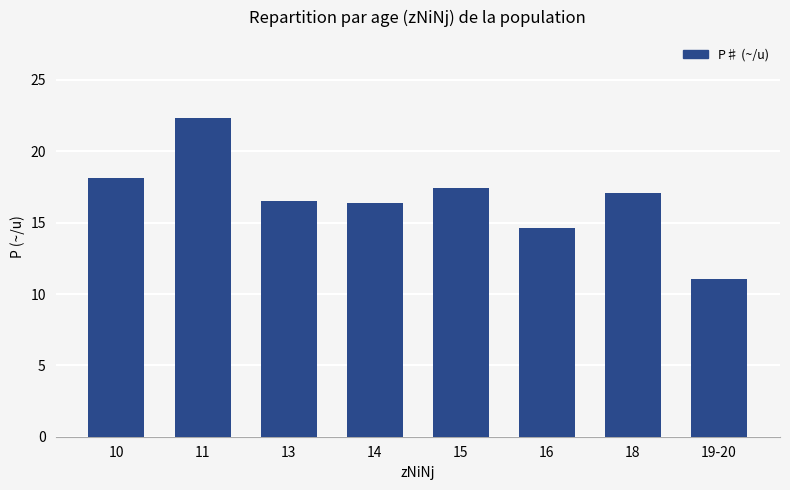

What is the value of the 8th bar from the left?

11.1